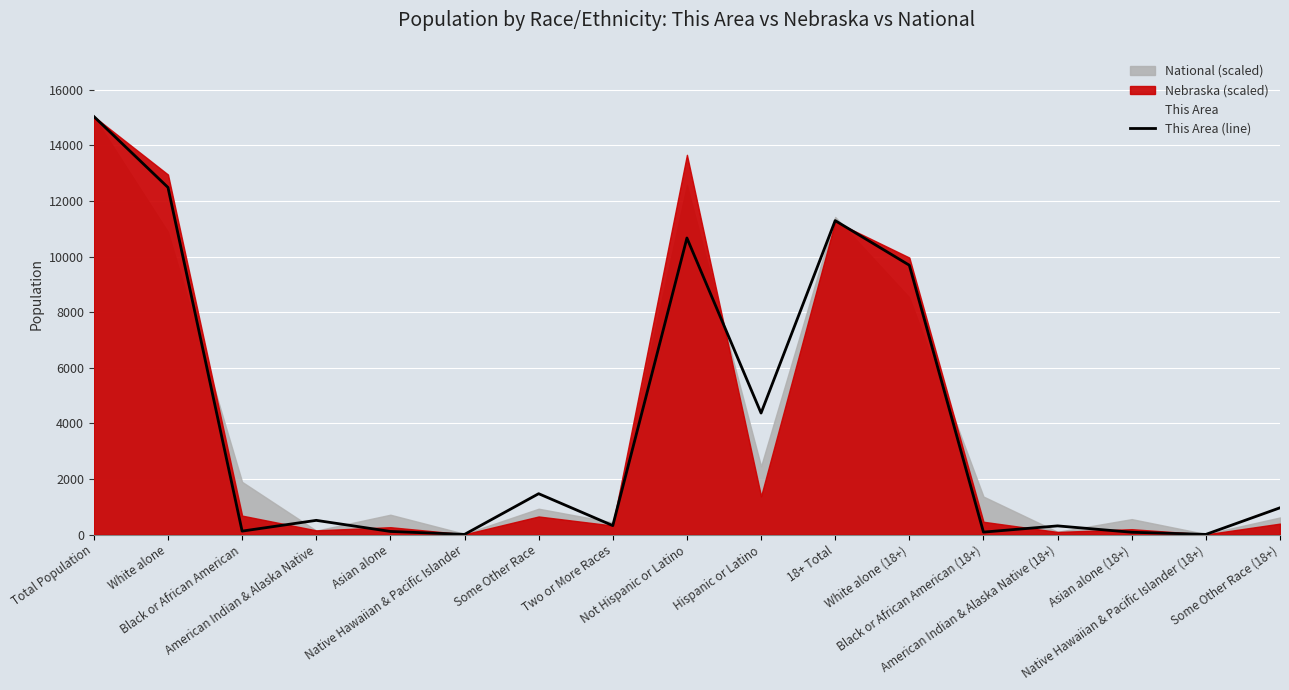

Reading right to left, what are all the values shown in this chart?

Some Other Race (18+)=964	Native Hawaiian & Pacific Islander (18+)=7	Asian alone (18+)=84	American Indian & Alaska Native (18+)=313	Black or African American (18+)=89	White alone (18+)=9689	18+ Total=11294	Hispanic or Latino=4371	Not Hispanic or Latino=10668	Two or More Races=324	Some Other Race=1471	Native Hawaiian & Pacific Islander=7	Asian alone=113	American Indian & Alaska Native=512	Black or African American=125	White alone=12487	Total Population=15039